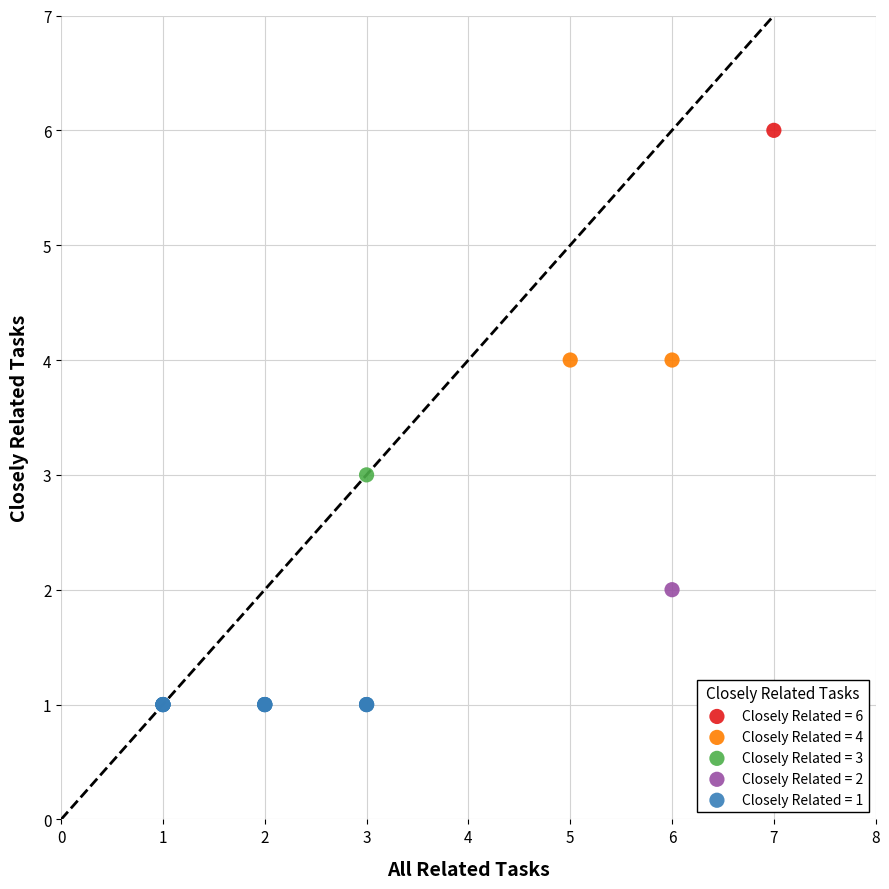

What are all the series names shown in the legend?

Closely Related = 6, Closely Related = 4, Closely Related = 3, Closely Related = 2, Closely Related = 1